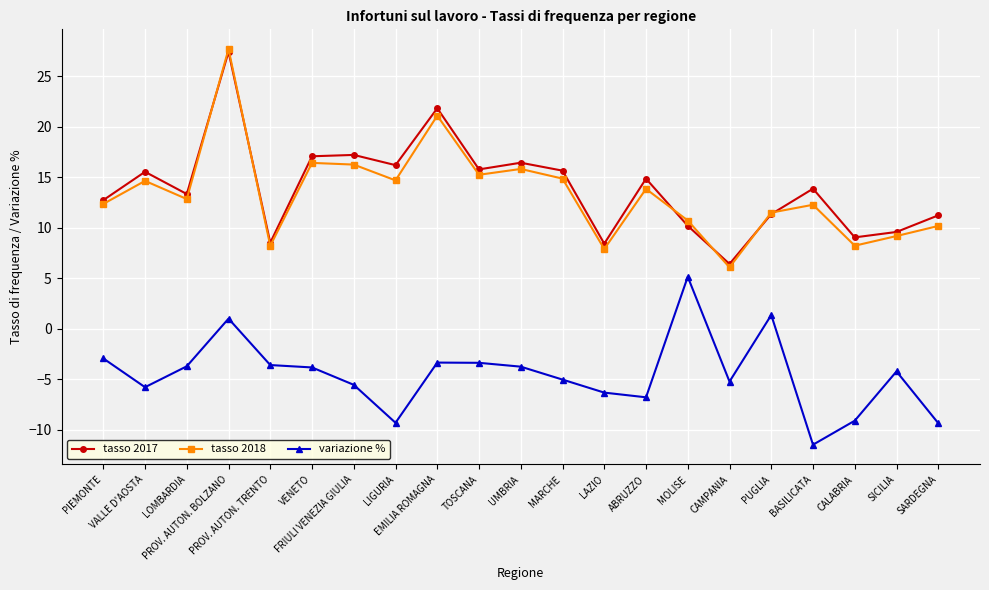

At which label does tasso 2017 reach its peak?

PROV. AUTON. BOLZANO